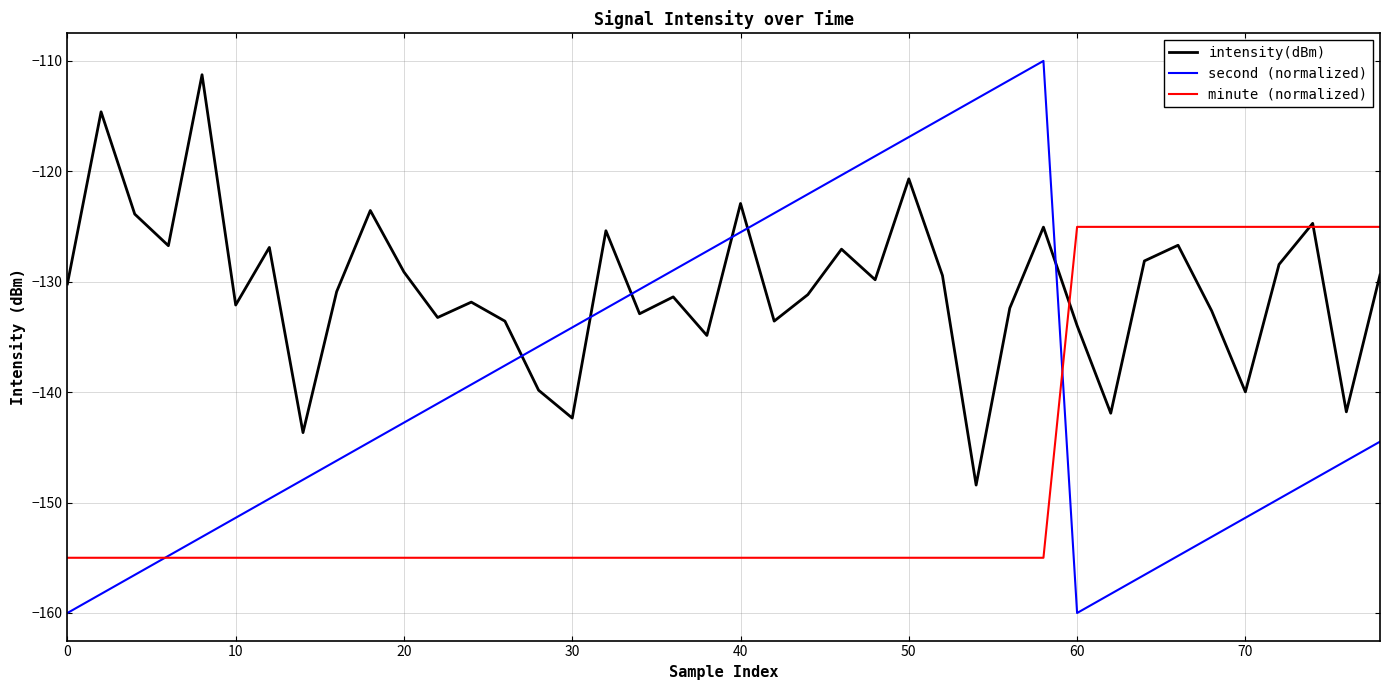

How many times do intensity(dBm) and second (normalized) cross each other?

6